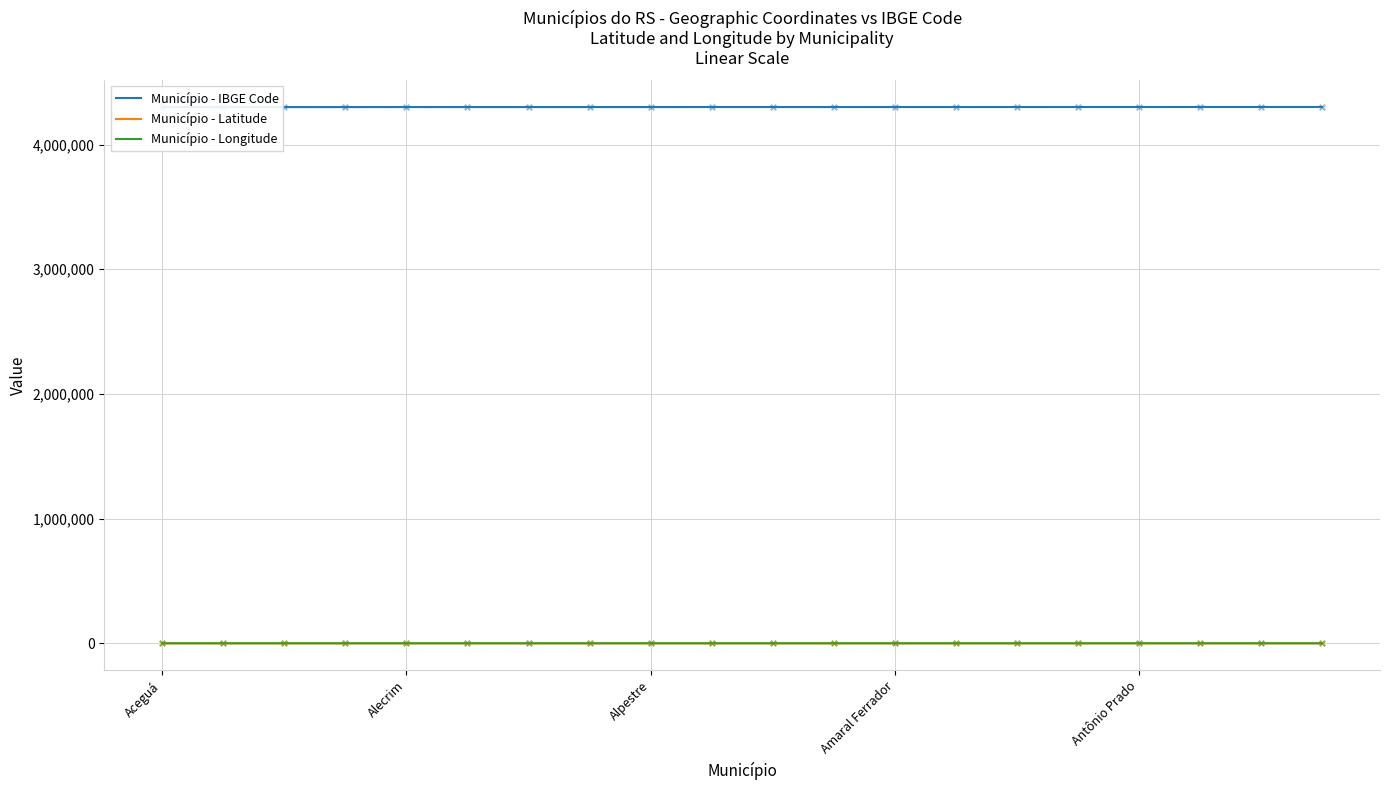

What is the total value across all series at Amaral Ferrador?

4300554.9